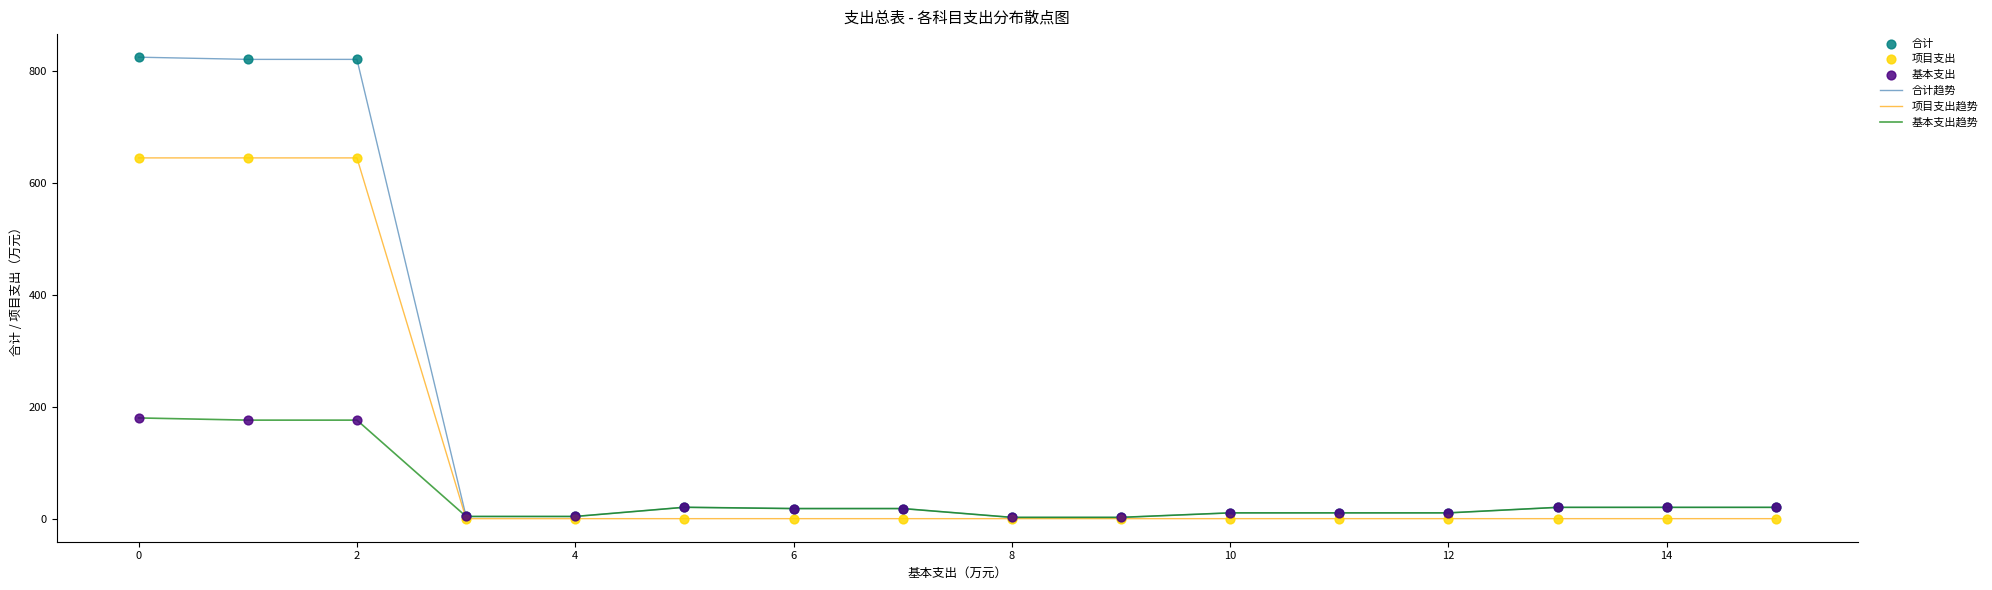

Which series has the widest spread of values?

合计趋势